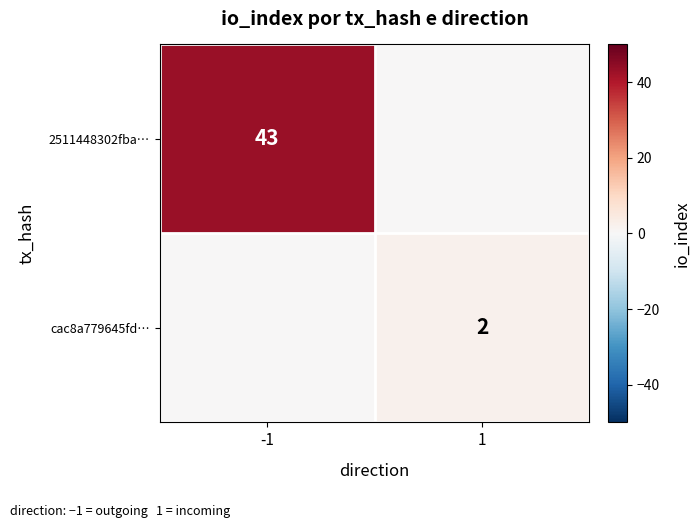

Is the value of cac8a779645fd… at 1 greater than the value of 2511448302fba… at -1?

No